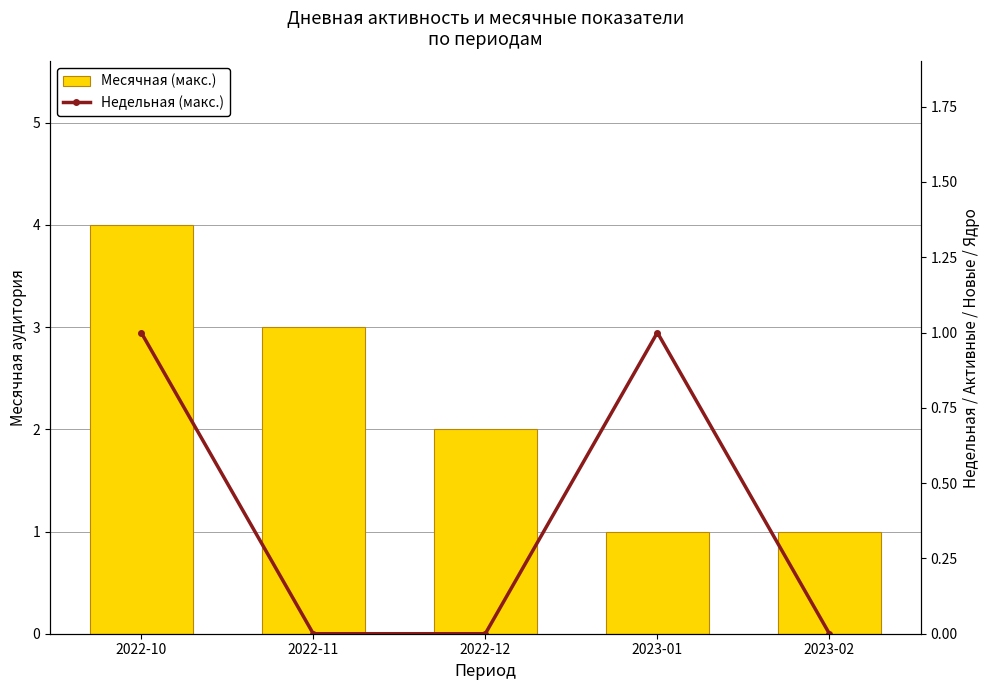

Is the value of Недельная (макс.) at 2023-01 greater than the value of Месячная (макс.) at 2022-12?

No